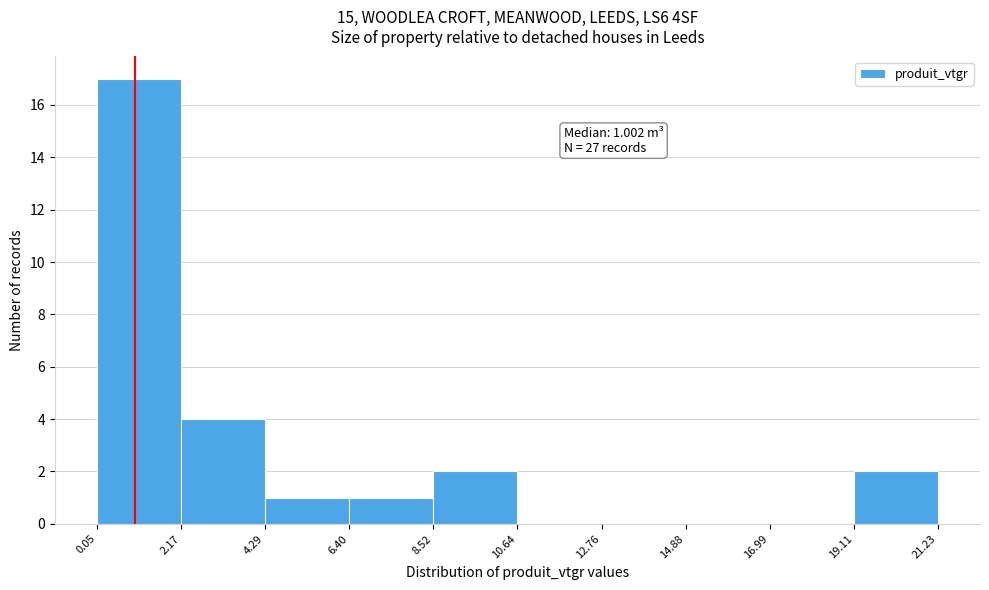

Over which range of the x-axis is the bar tallest?

0.05 to 2.17